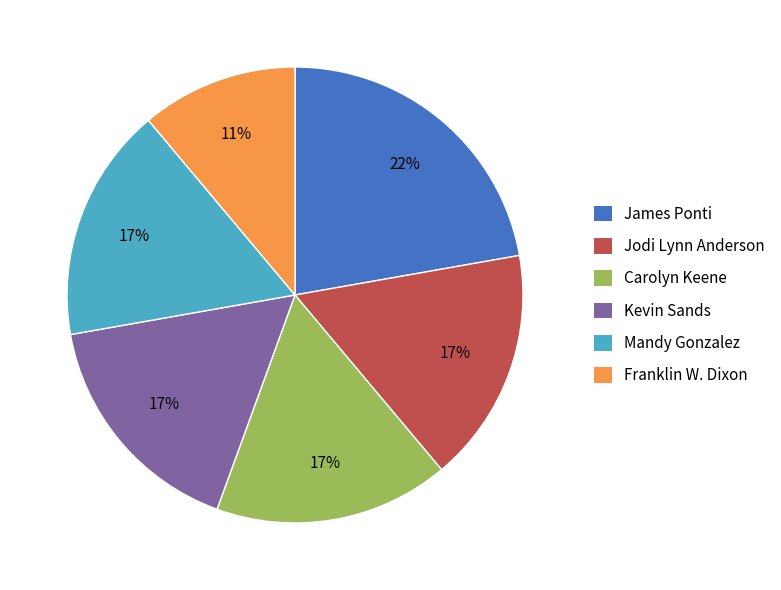

Which slice is the smallest?

Franklin W. Dixon